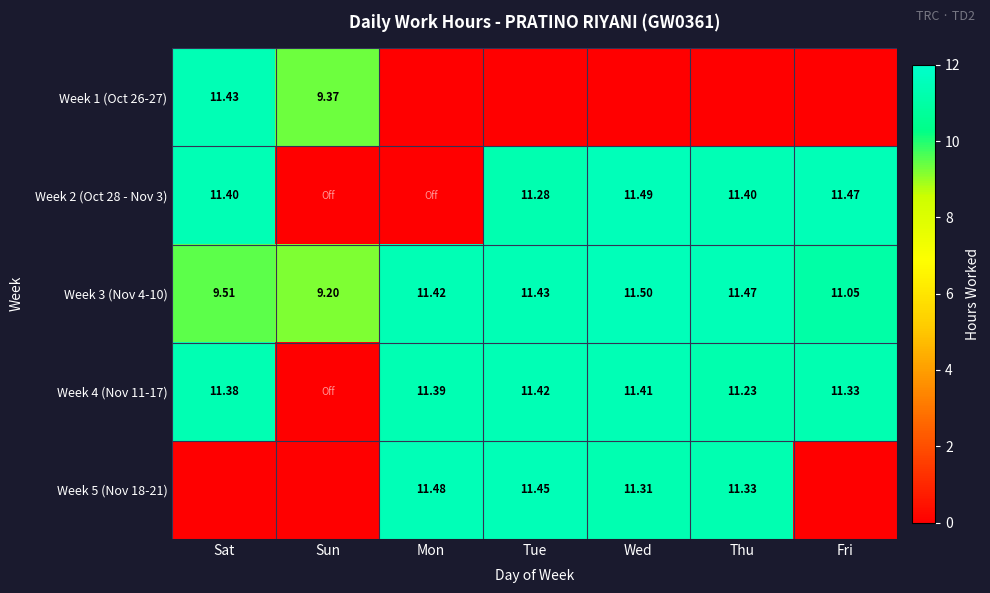

What is the spread (max minus min) of values at Wed?

11.5